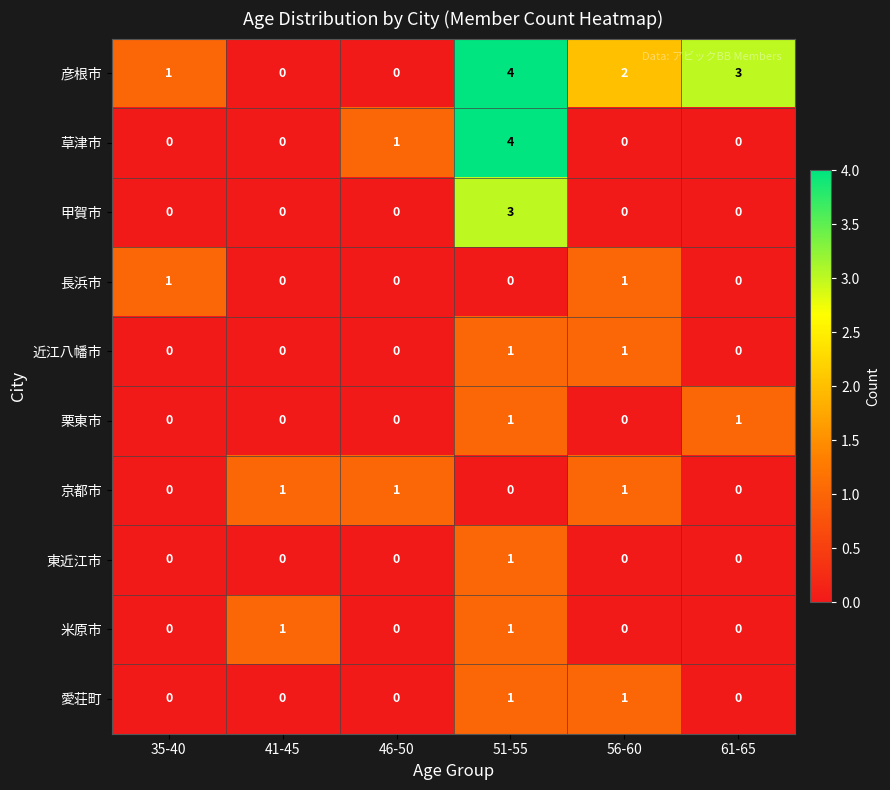

How many categories are shown in the chart?

6